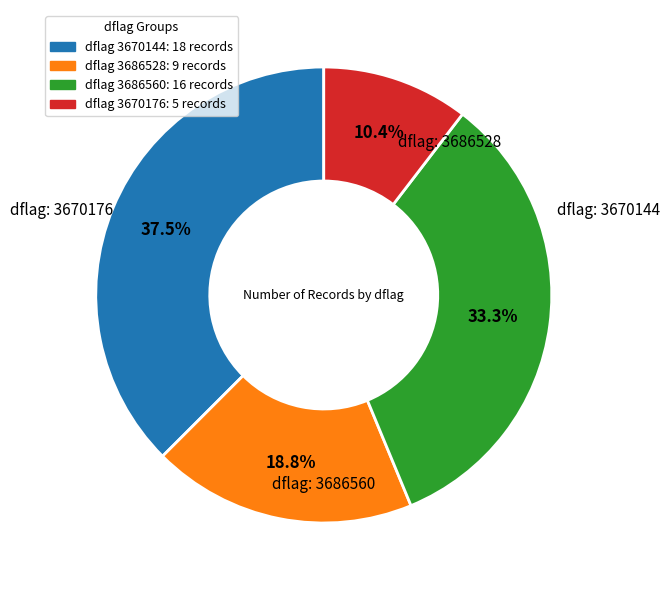

Does any single category account for the majority?

No